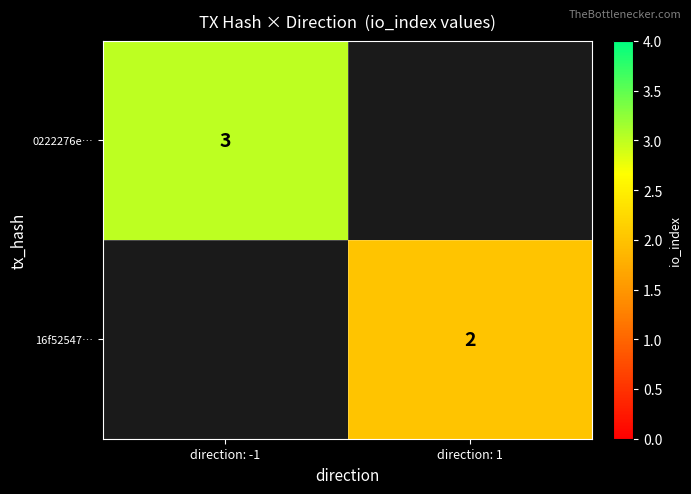

What is the smallest value displayed?

2.0